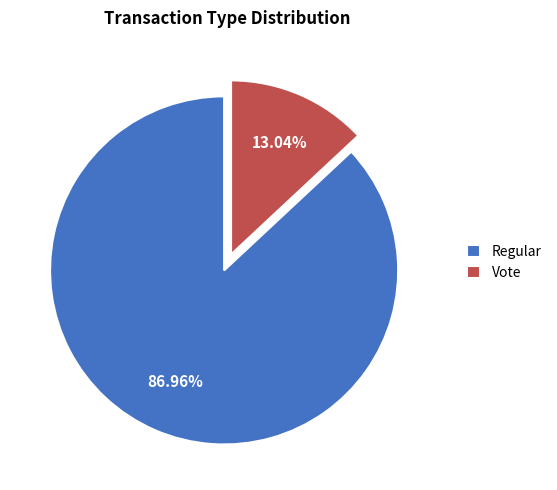

True or false: Vote accounts for 19% of the total.

False